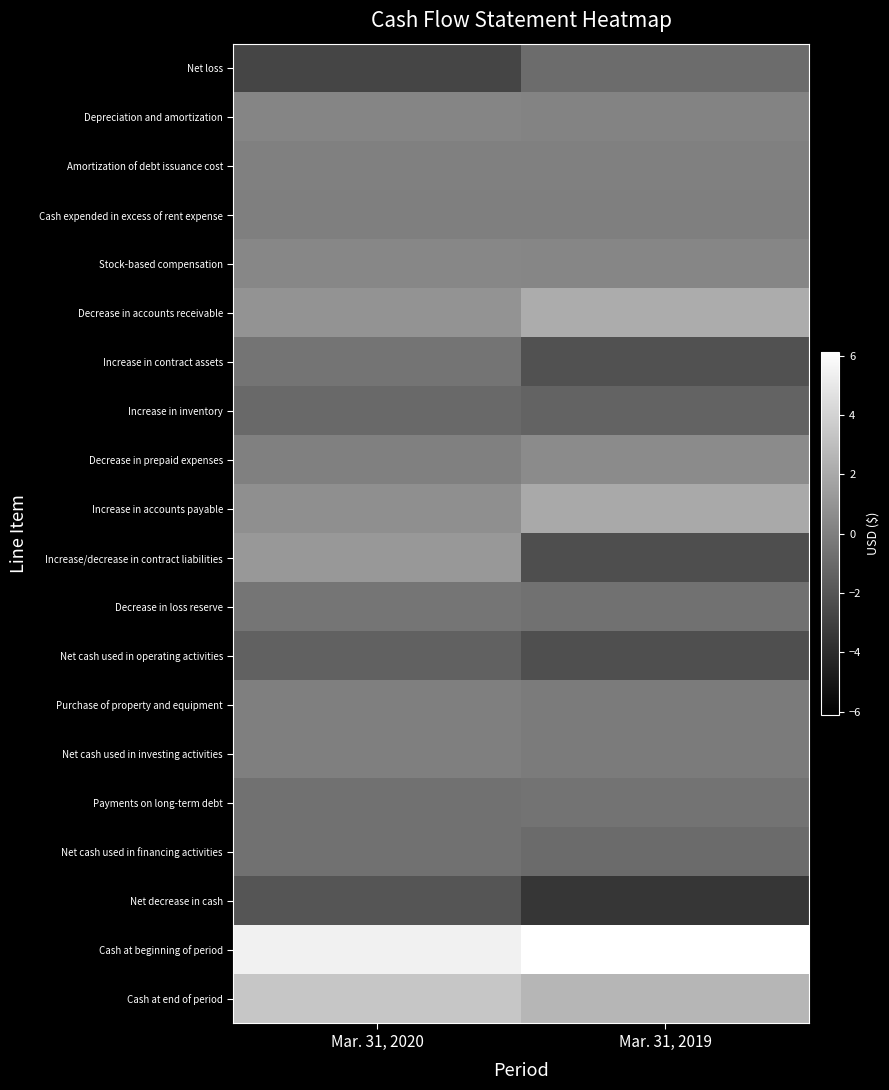

How many distinct data groups are displayed?

20